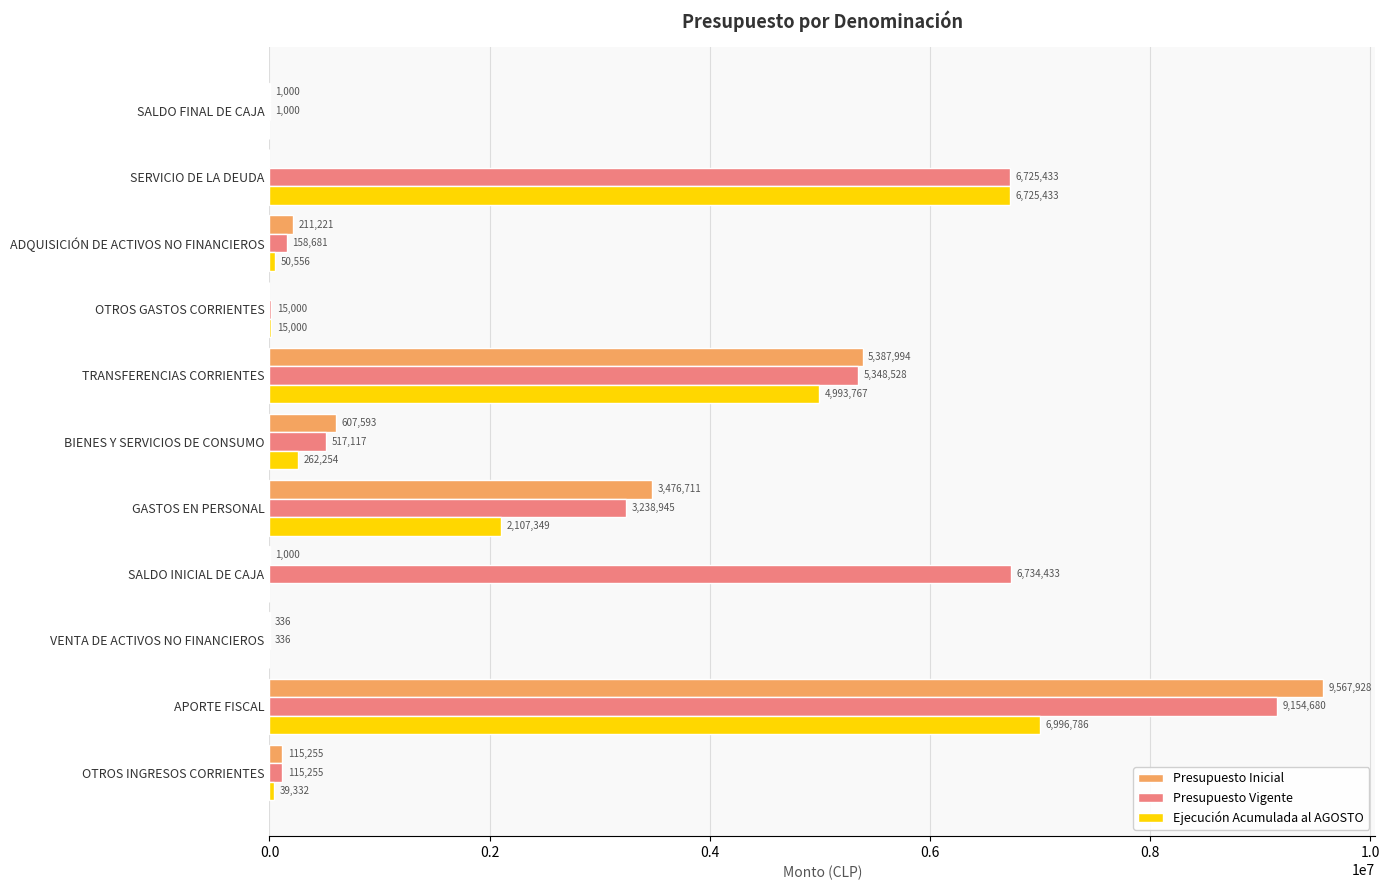

Which series has the widest spread of values?

Presupuesto Inicial